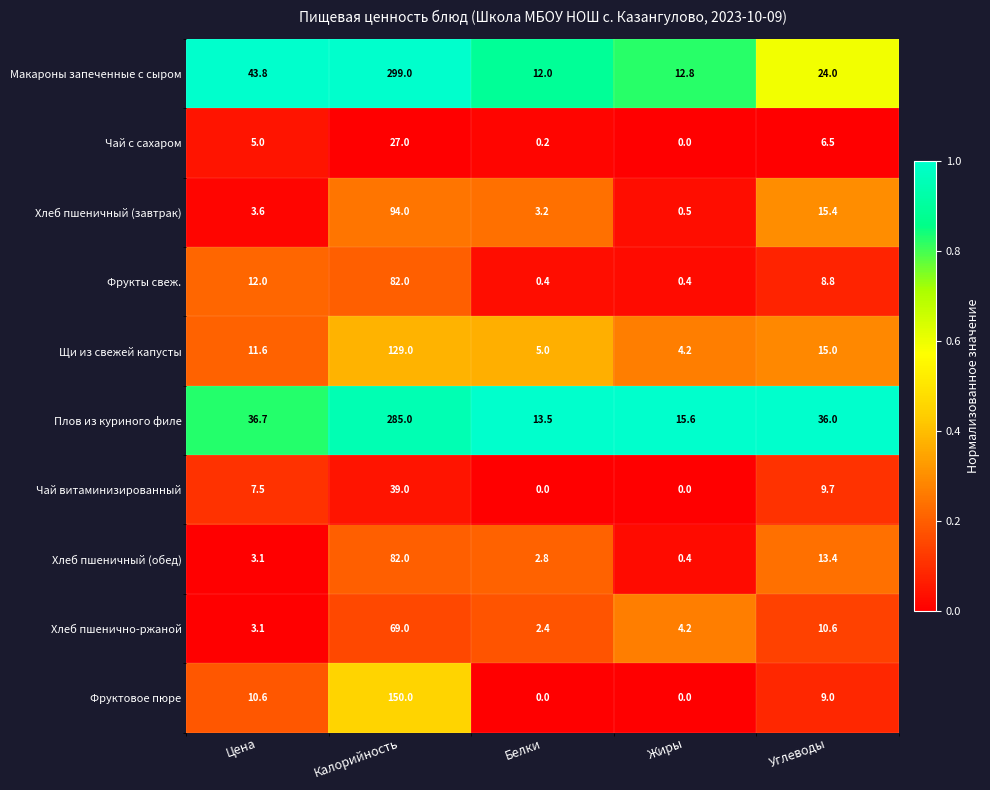

Which series has the largest range (max minus min)?

Макароны запеченные с сыром